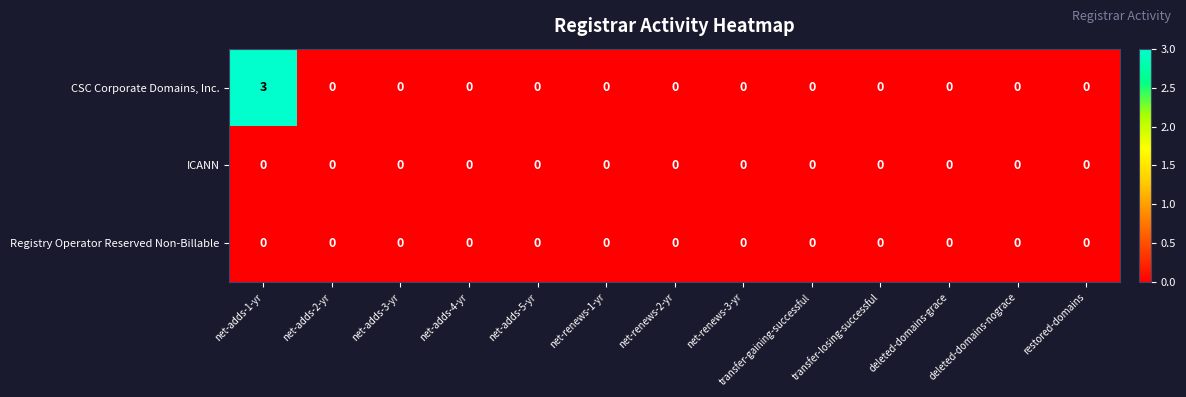

Which series has the largest total across all categories?

CSC Corporate Domains, Inc.